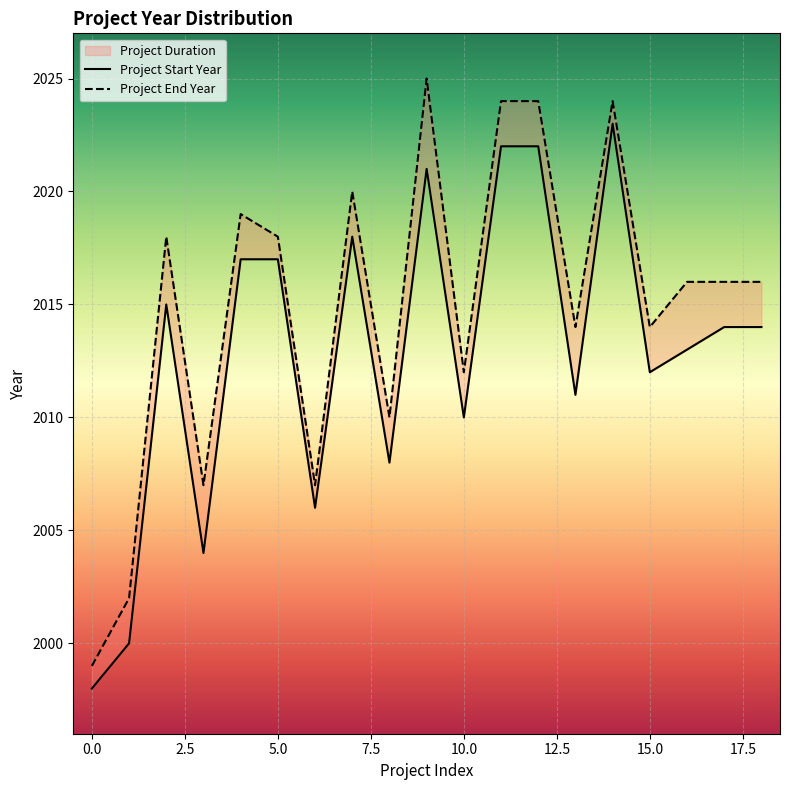

Rank the series at 2018 from lowest to highest value.

Project Start Year, Project End Year